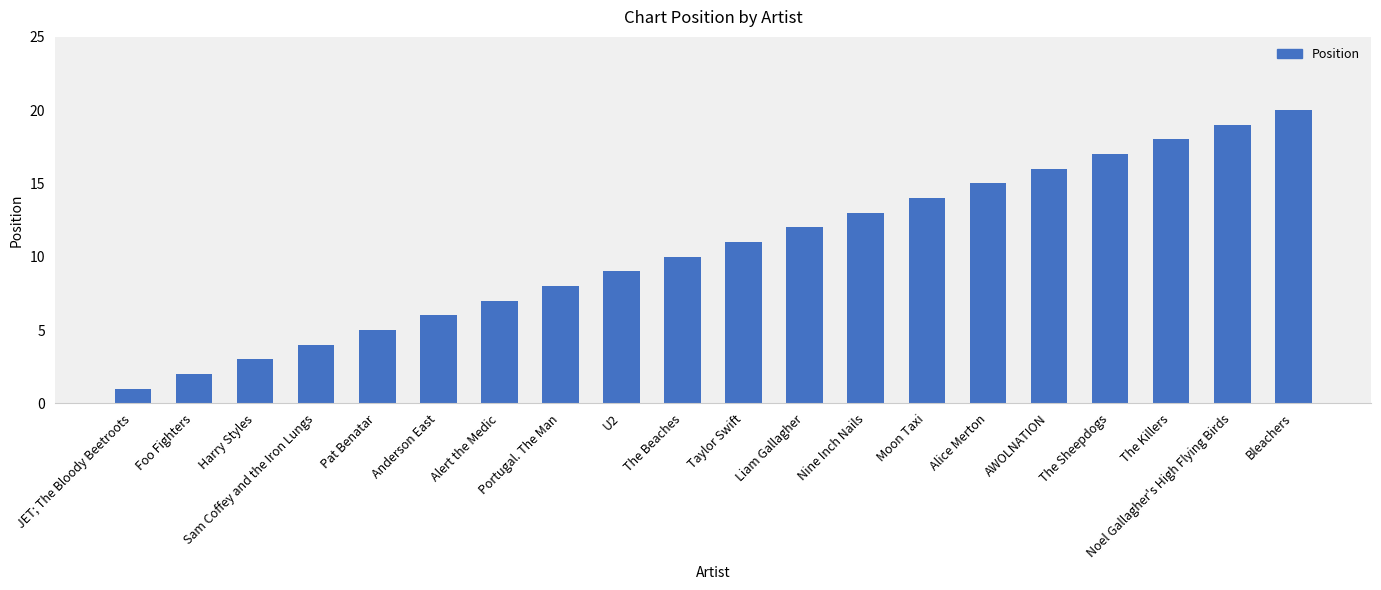

What is the change in value from Harry Styles to The Killers?

+15